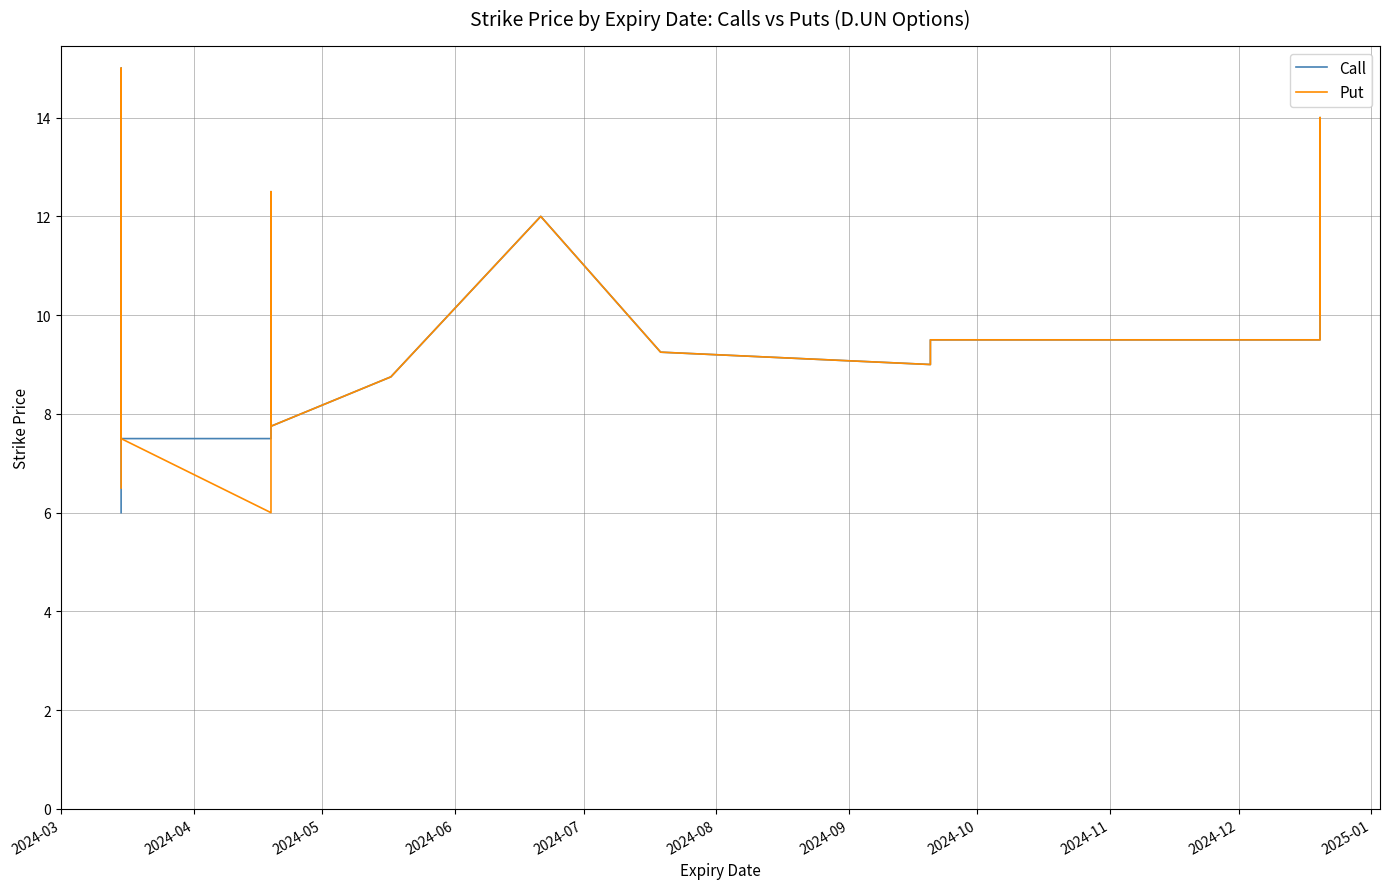

What are all the series names shown in the legend?

Call, Put